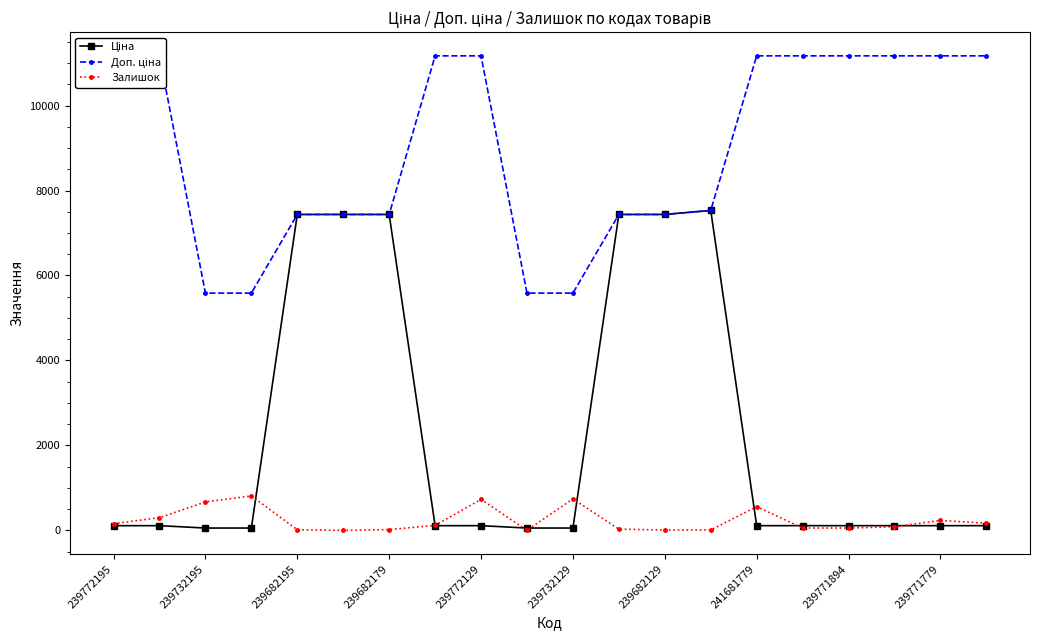

True or false: Залишок has more than 0 interior local peaks.

True